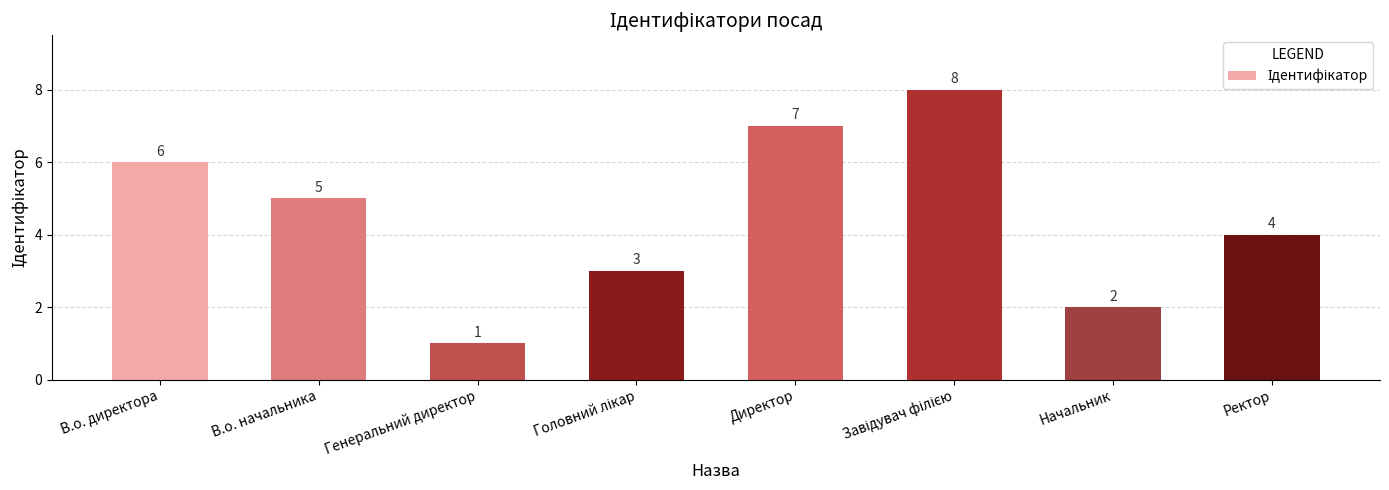

Are the bars horizontal?

No